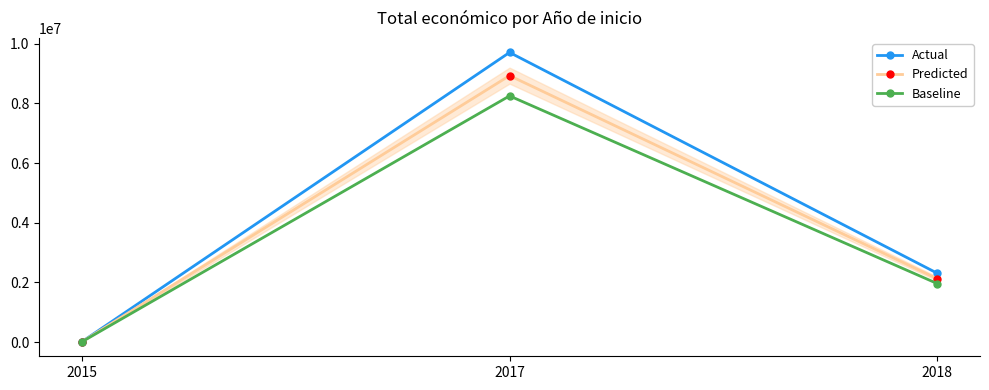

List the series in order of their peak value, lowest first.

Baseline, Predicted, Actual